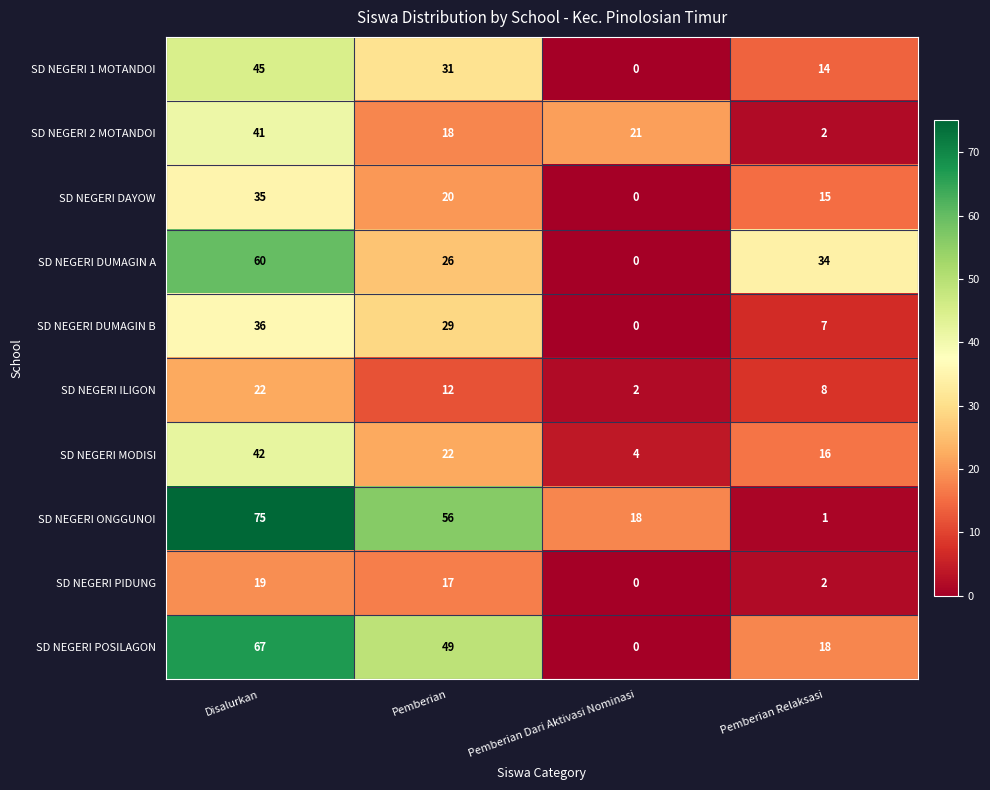

Where is SD NEGERI DUMAGIN A nearest to the value 30?

Pemberian